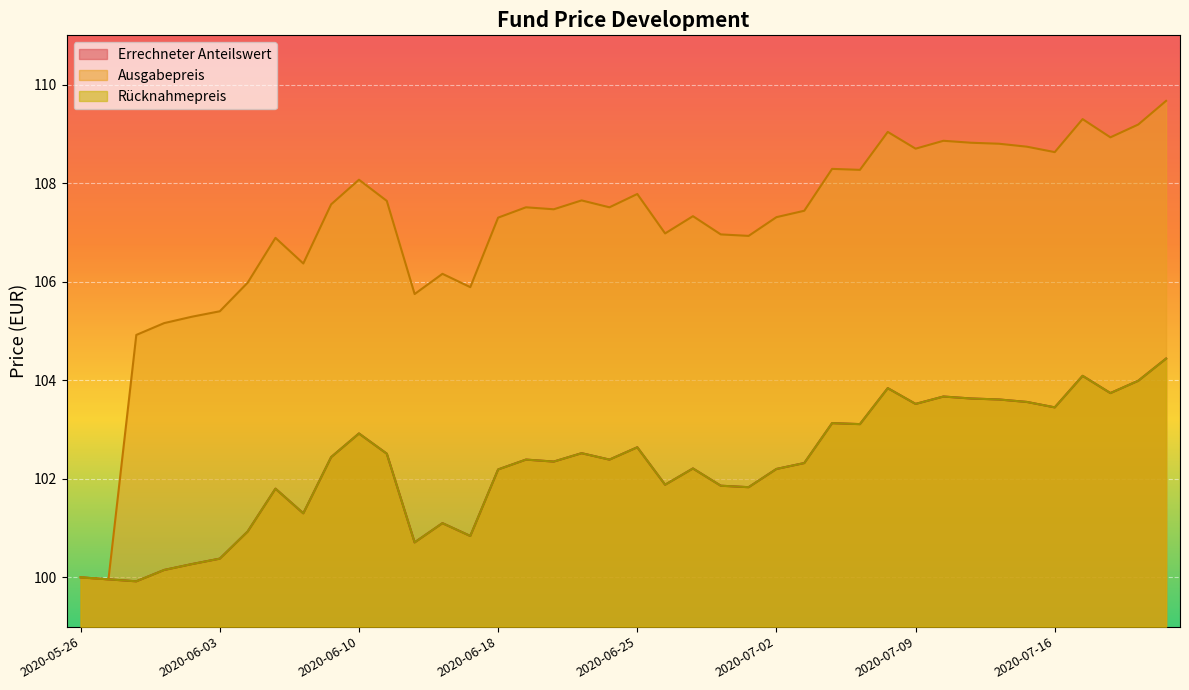

What are all the series names shown in the legend?

Errechneter Anteilswert, Ausgabepreis, Rücknahmepreis